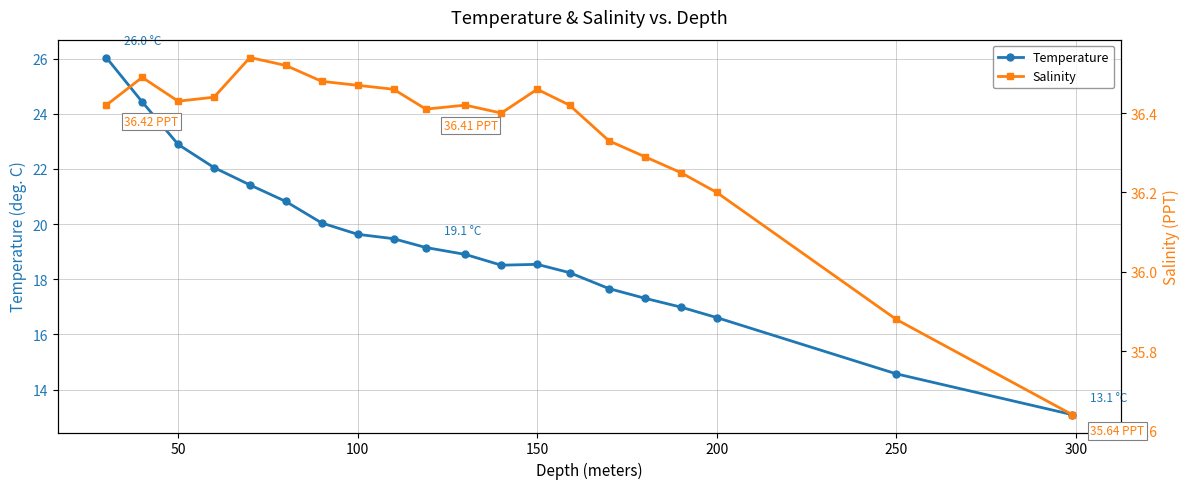

What is the maximum value for Temperature?

26.0